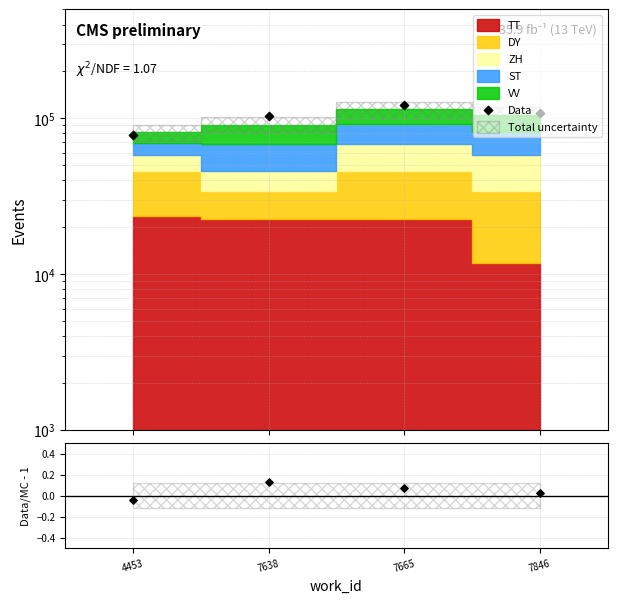

What is the change in value from 7638 to 7846?

-0.1